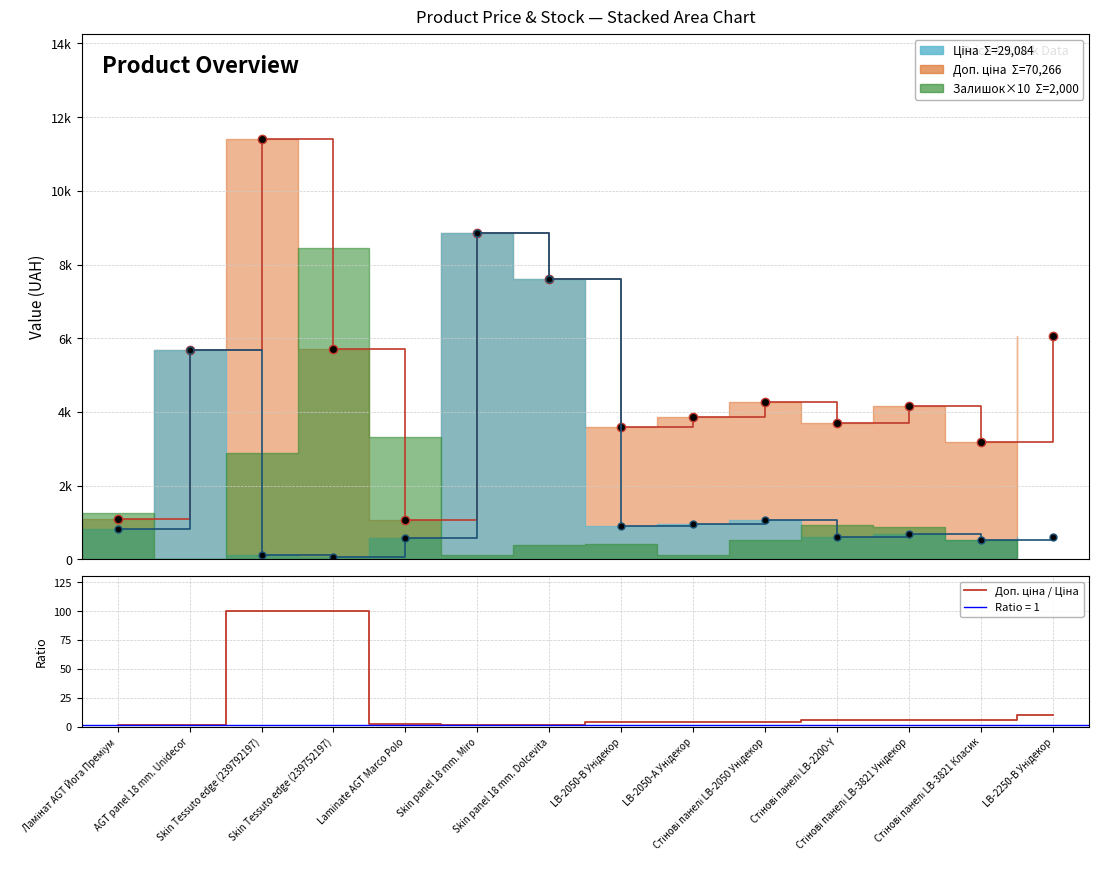

What is the approximate value of Доп. ціна (line) at LB-2050-А Унідекор?

3854.0